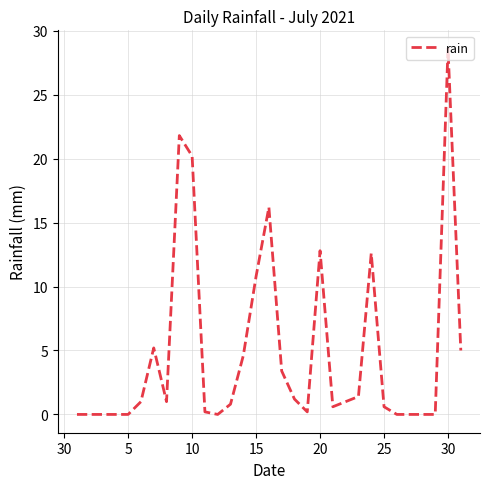

What is the difference between the maximum and minimum values?

28.6